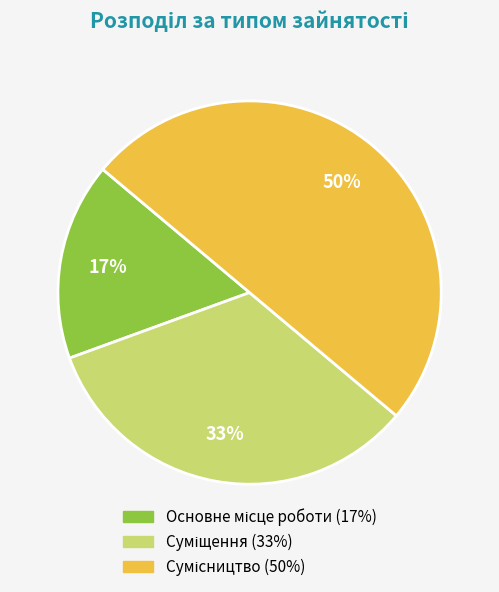

To the nearest percent, what is the difference between the largest and smallest slice percentages?

33%